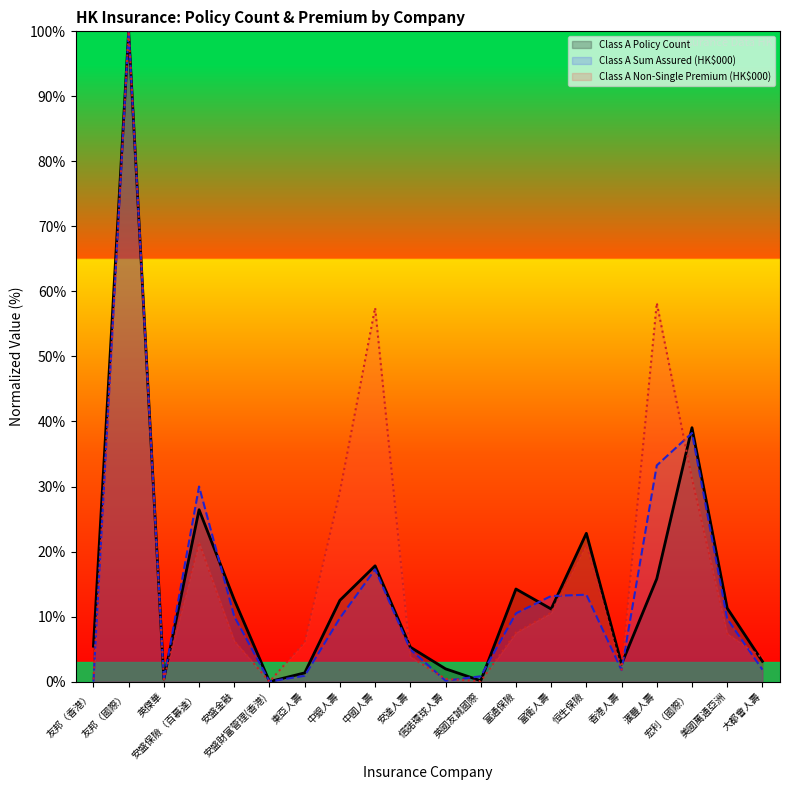

Between 東亞人壽 and 中國人壽, which series saw the biggest shift?

Class A Non-Single Premium (HK$000)